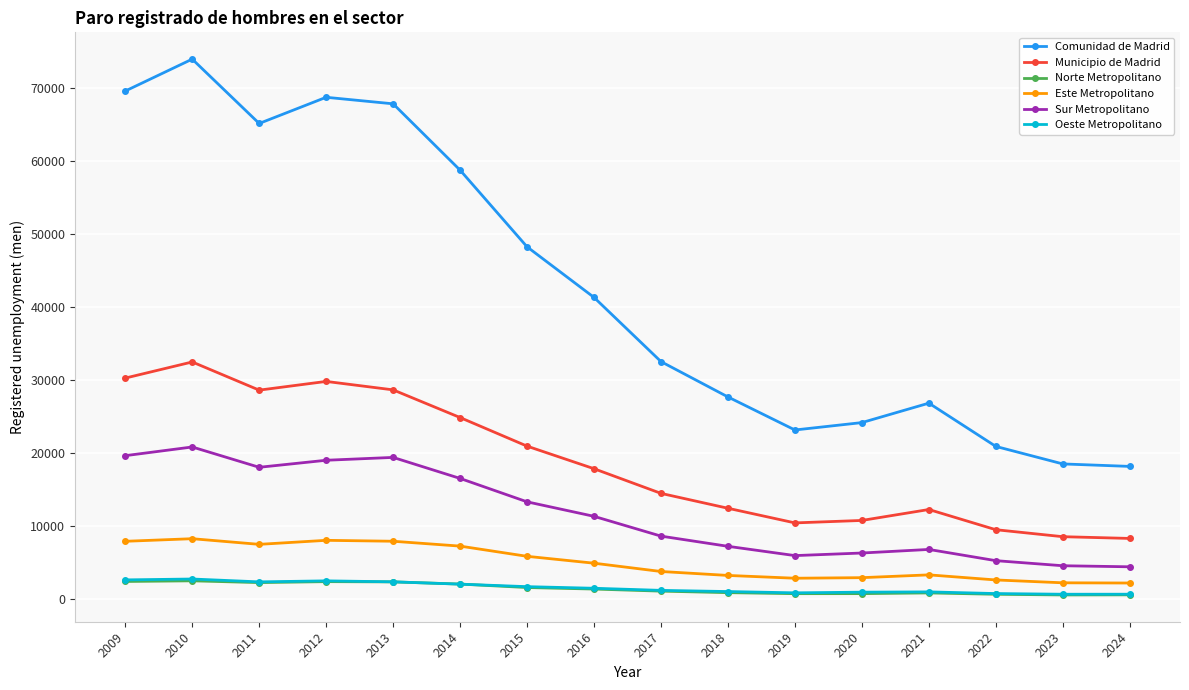

Which series changed the most between 2017 and 2018?

Comunidad de Madrid